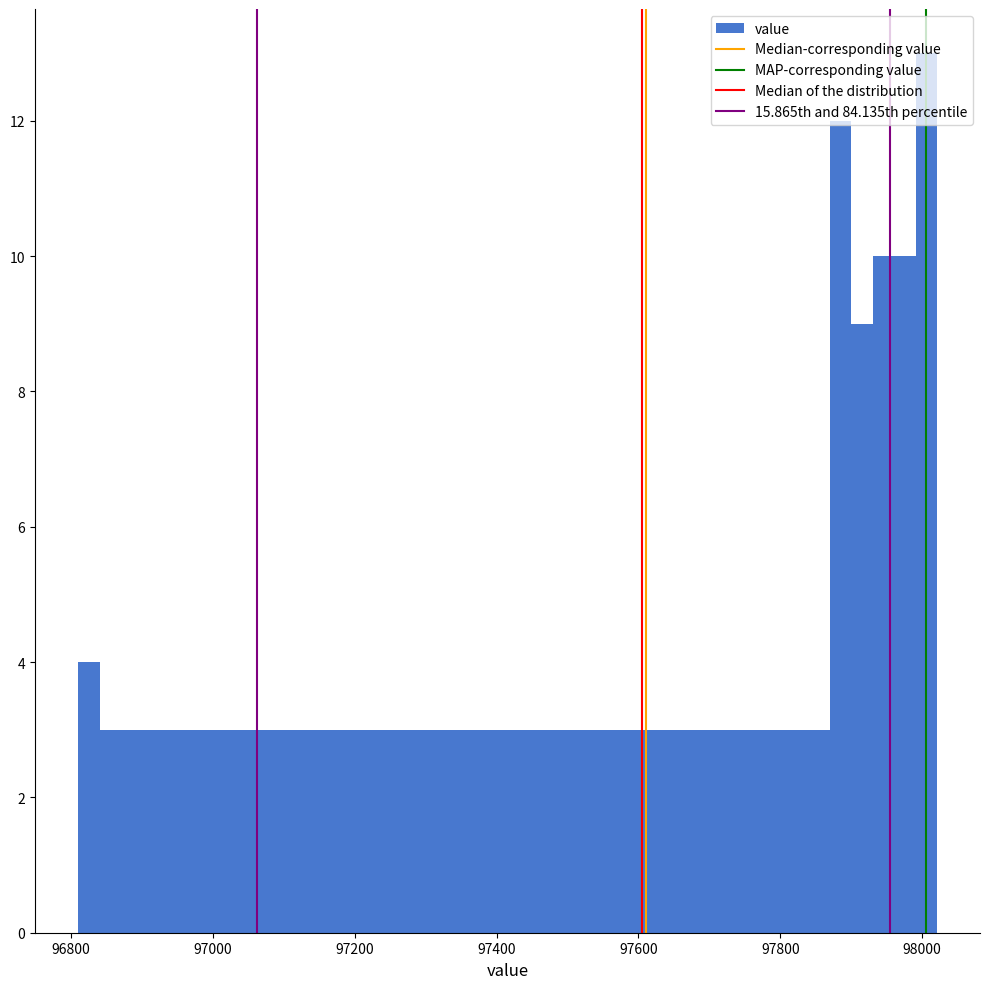

Read against the x-axis, roughly where is the centre of the tallest bar?

98000